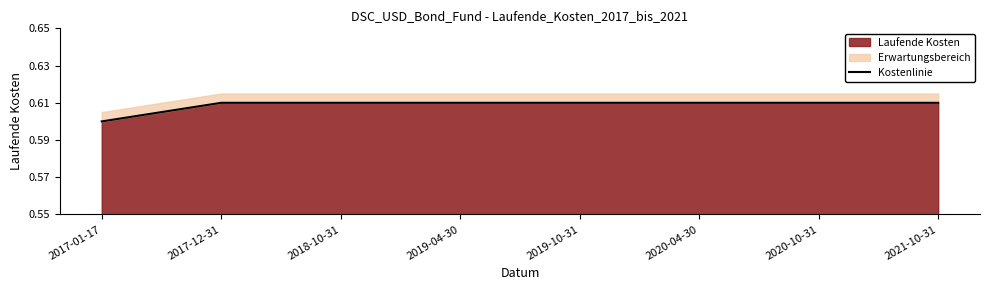

Between 2018-10-31 and 2020-10-31, which is larger?

2018-10-31